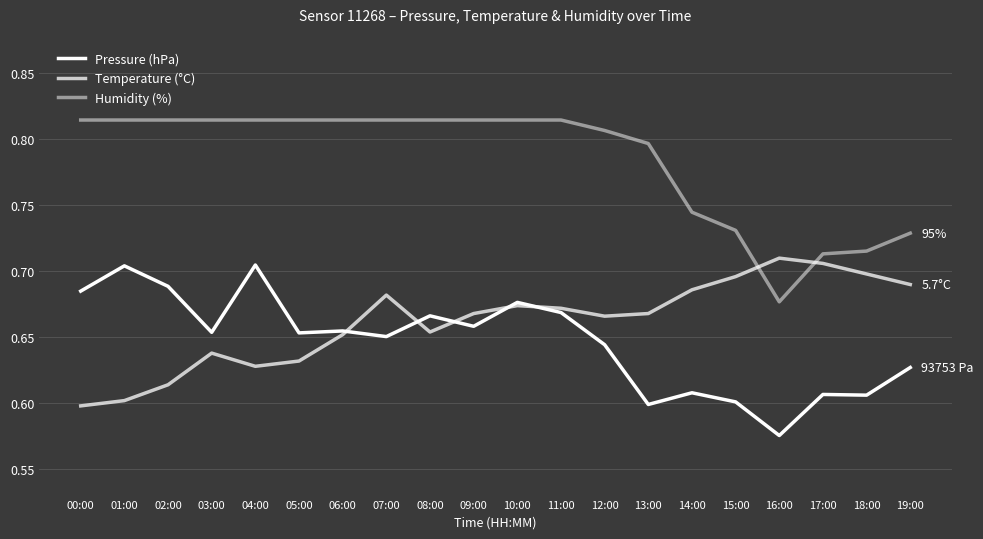

True or false: Temperature (°C) has more than 2 interior local peaks.

True